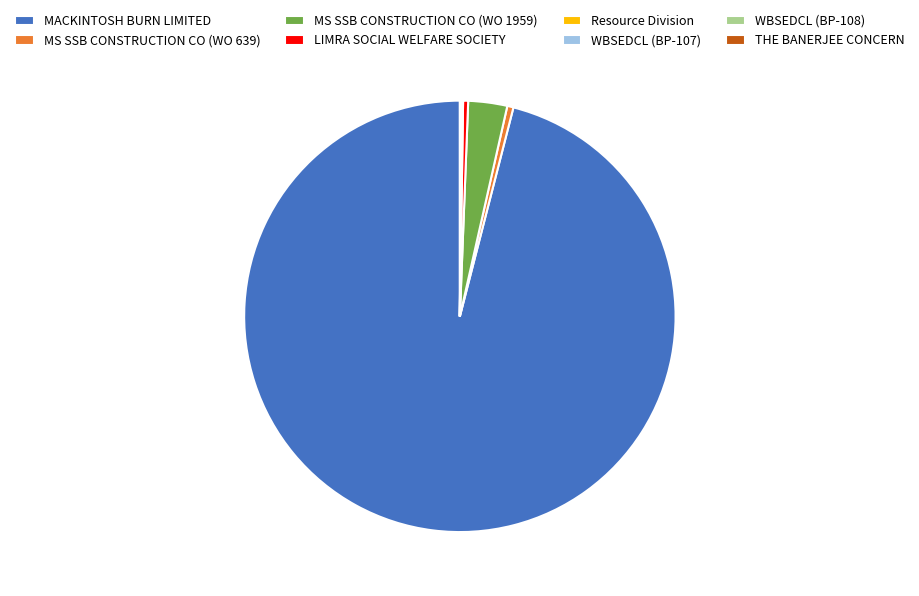

What is the ratio of the value at MACKINTOSH BURN LIMITED to the value at LIMRA SOCIAL WELFARE SOCIETY?

254.3